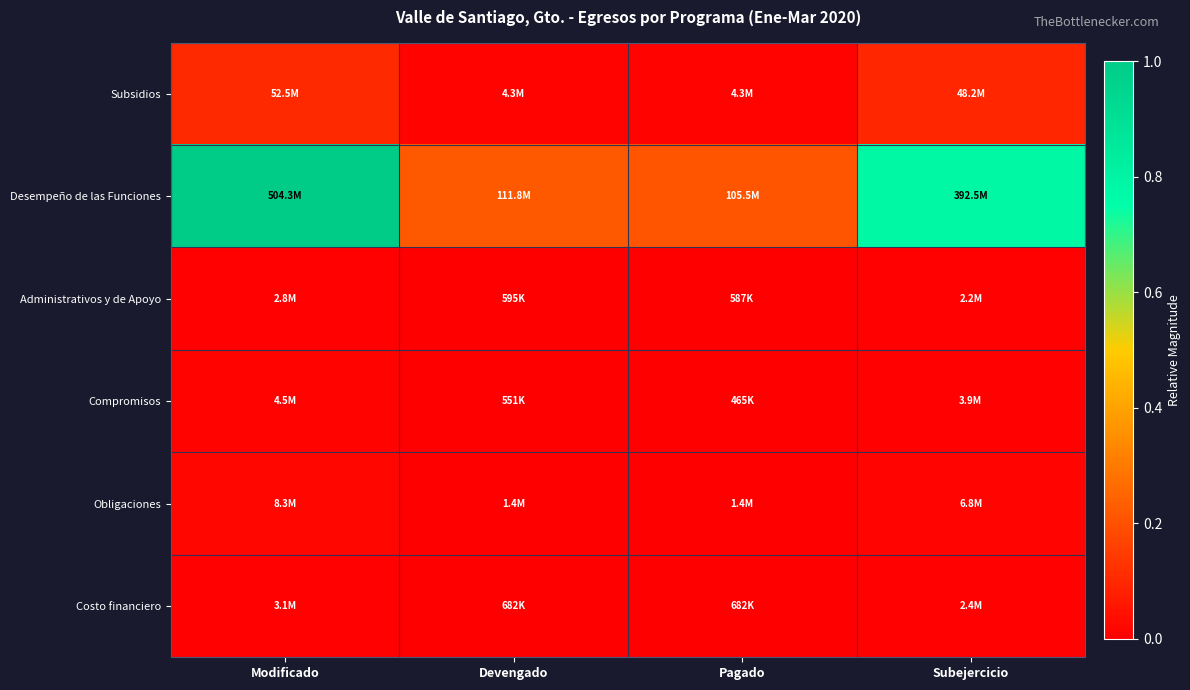

Reading left to right, list all the values displayed in this chart.

Subsidios: Modificado=0.1	Devengado=0.0	Pagado=0.0	Subejercicio=0.1
Desempeño de las Funciones: Modificado=1.0	Devengado=0.2	Pagado=0.2	Subejercicio=0.8
Administrativos y de Apoyo: Modificado=0.0	Devengado=0.0	Pagado=0.0	Subejercicio=0.0
Compromisos: Modificado=0.0	Devengado=0.0	Pagado=0.0	Subejercicio=0.0
Obligaciones: Modificado=0.0	Devengado=0.0	Pagado=0.0	Subejercicio=0.0
Costo financiero: Modificado=0.0	Devengado=0.0	Pagado=0.0	Subejercicio=0.0